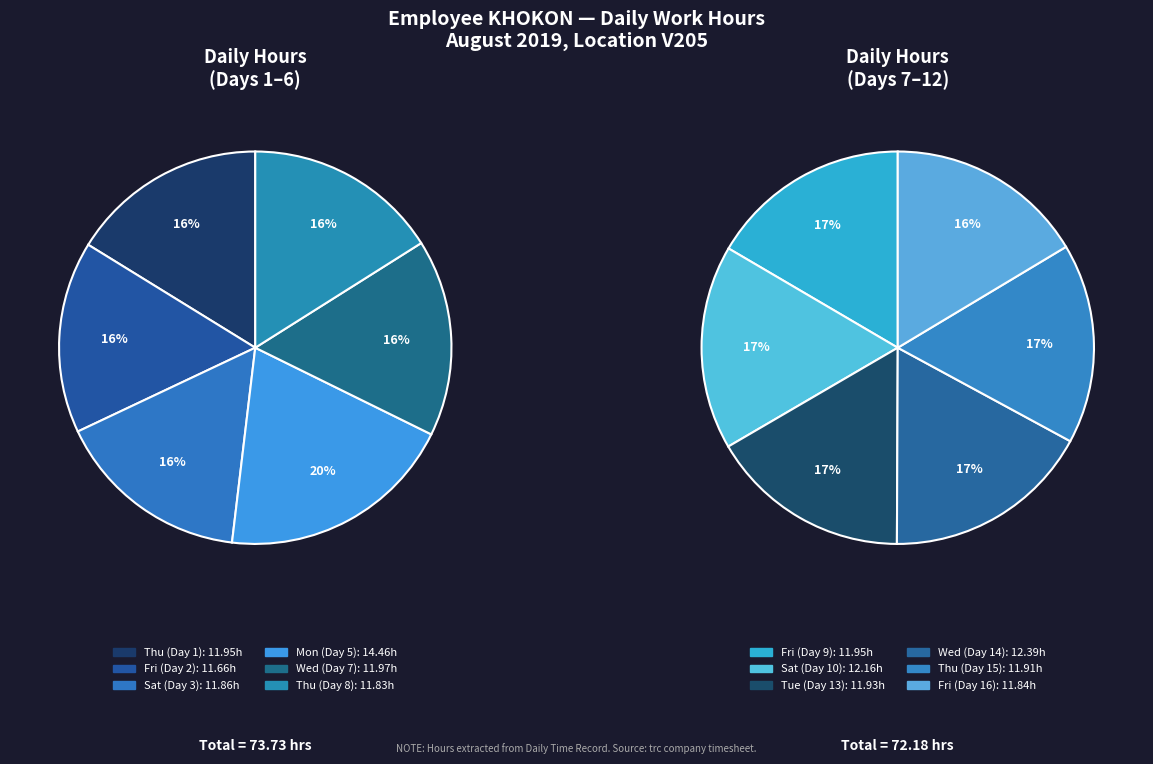

Which slice is the smallest?

Fri (Day 2)